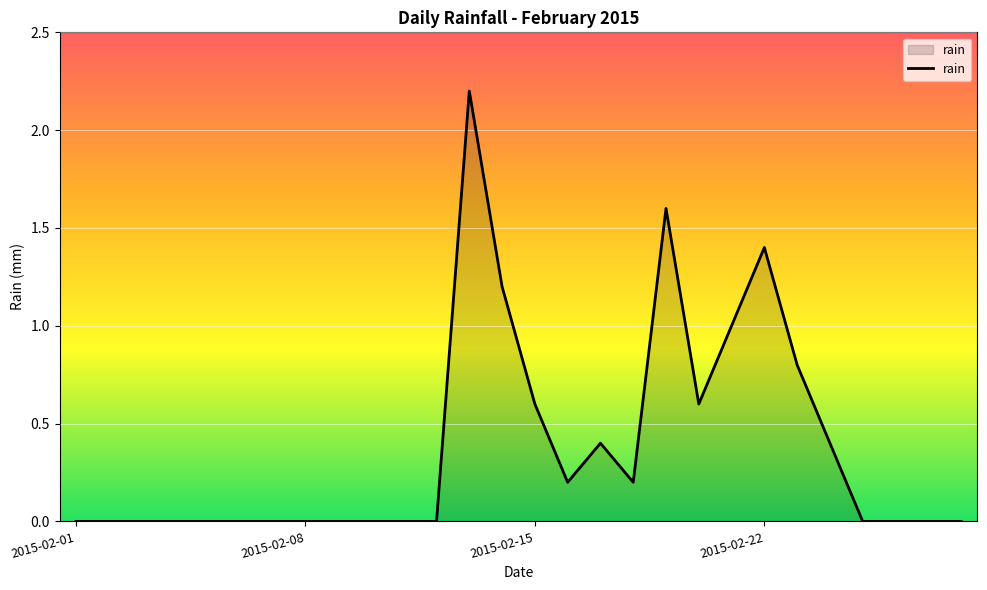

What is the difference between the maximum and minimum values?

2.2